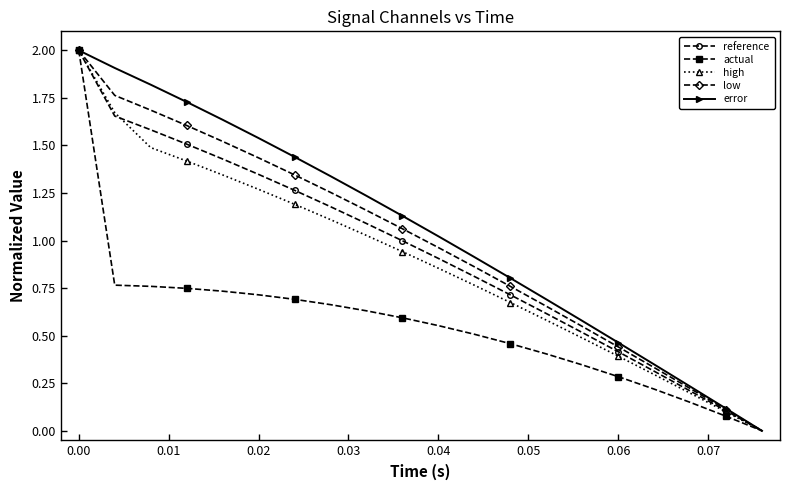

Is this an area chart (filled region under the line)?

No